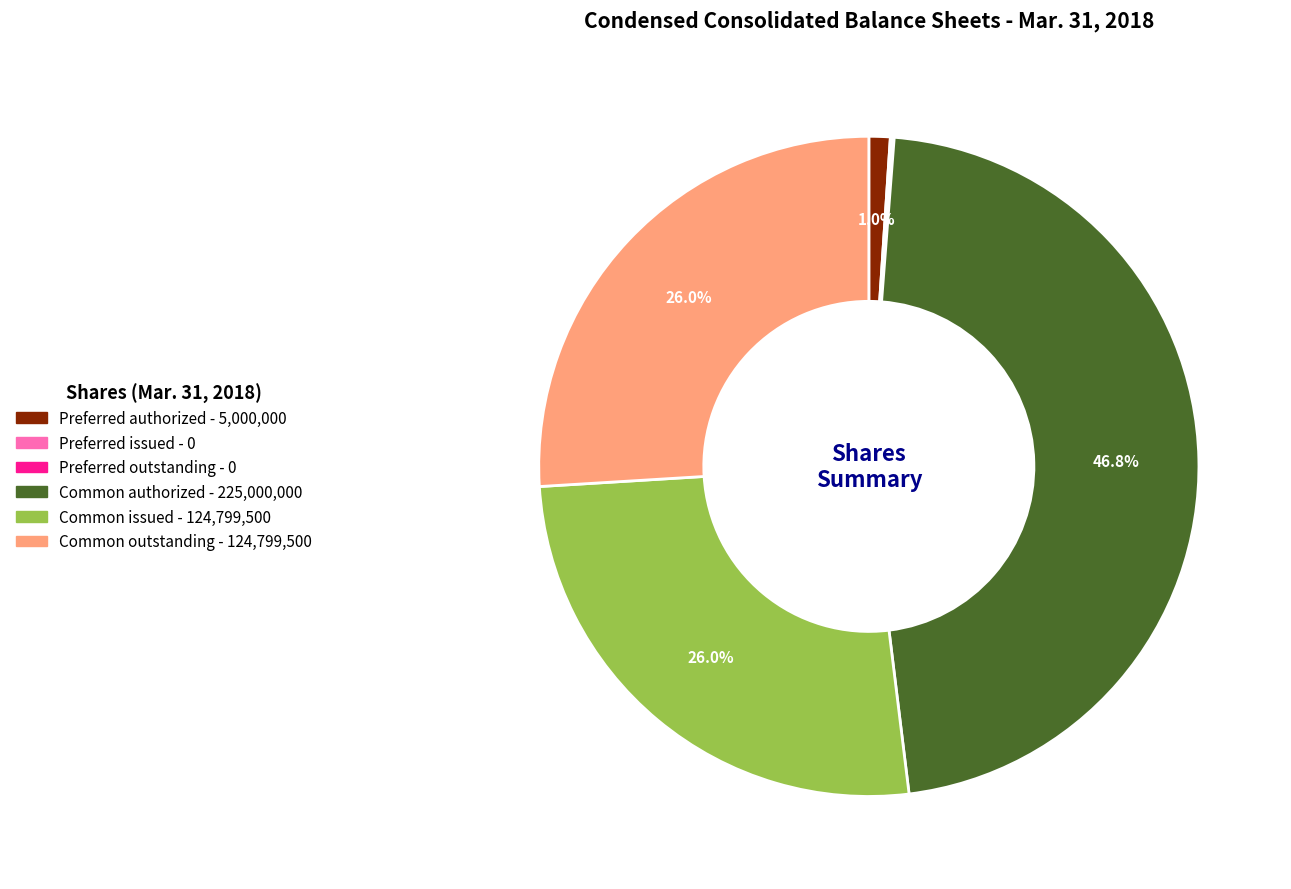

Does any single category account for the majority?

No